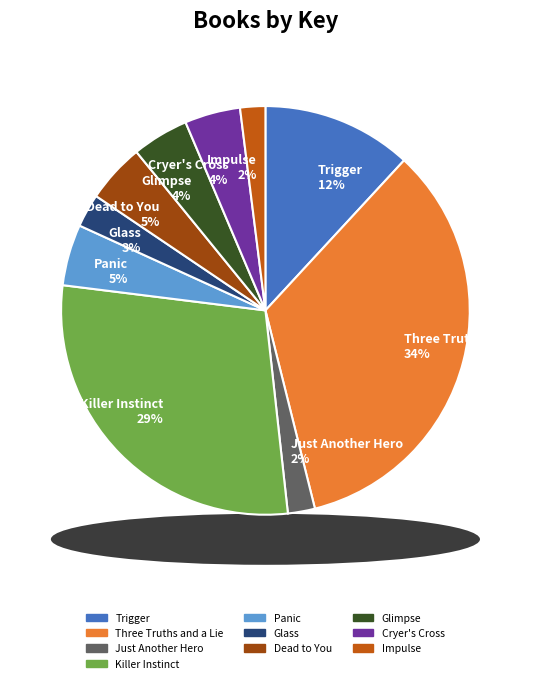

Is it true that Glimpse is 10% of the pie?

False